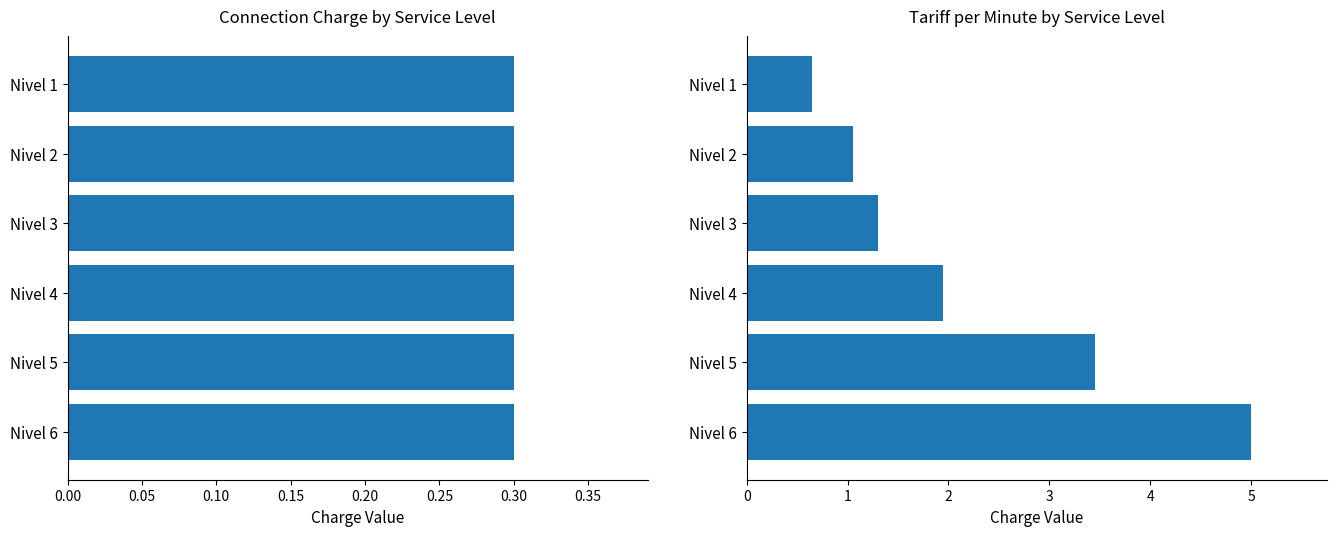

How many bars are there in each group?

2